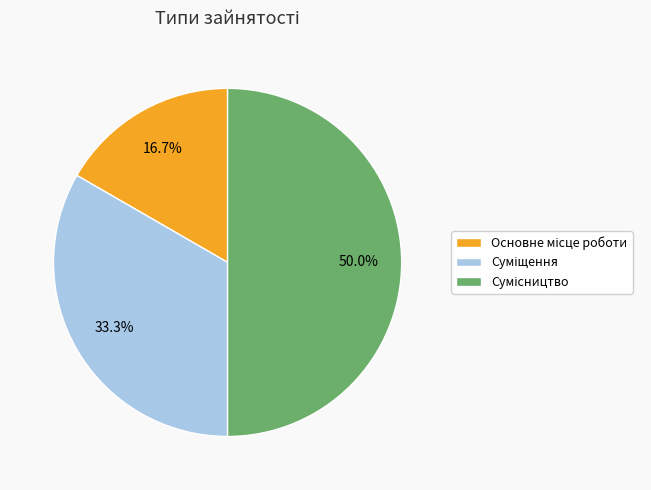

Does any single category account for the majority?

No